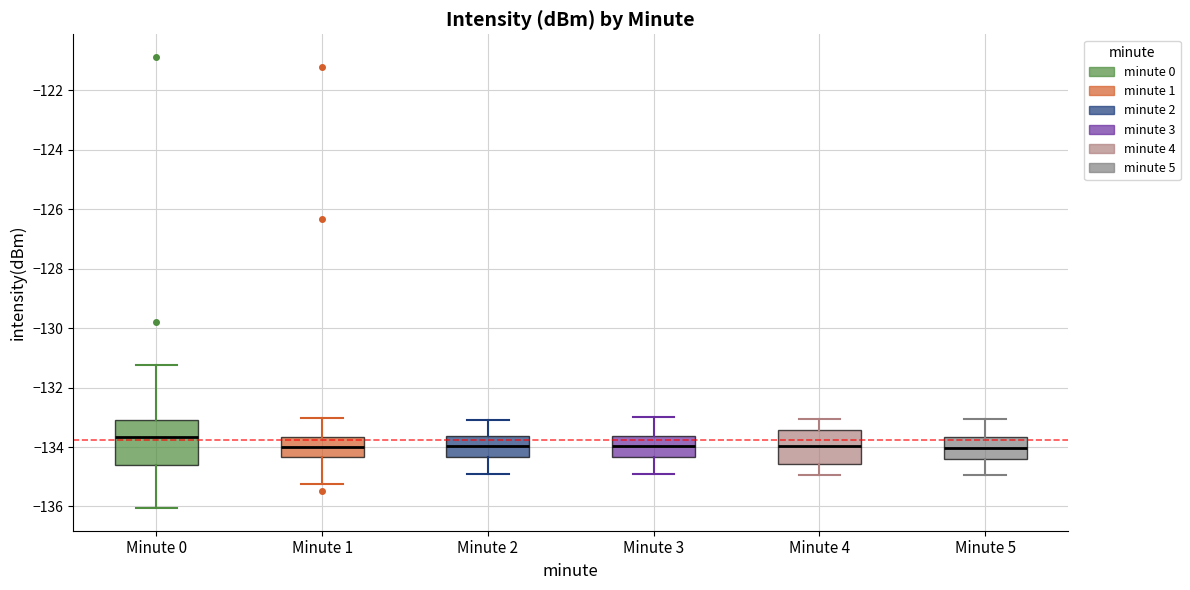

Which box is the tallest, from its lower edge to its upper edge?

Minute 0